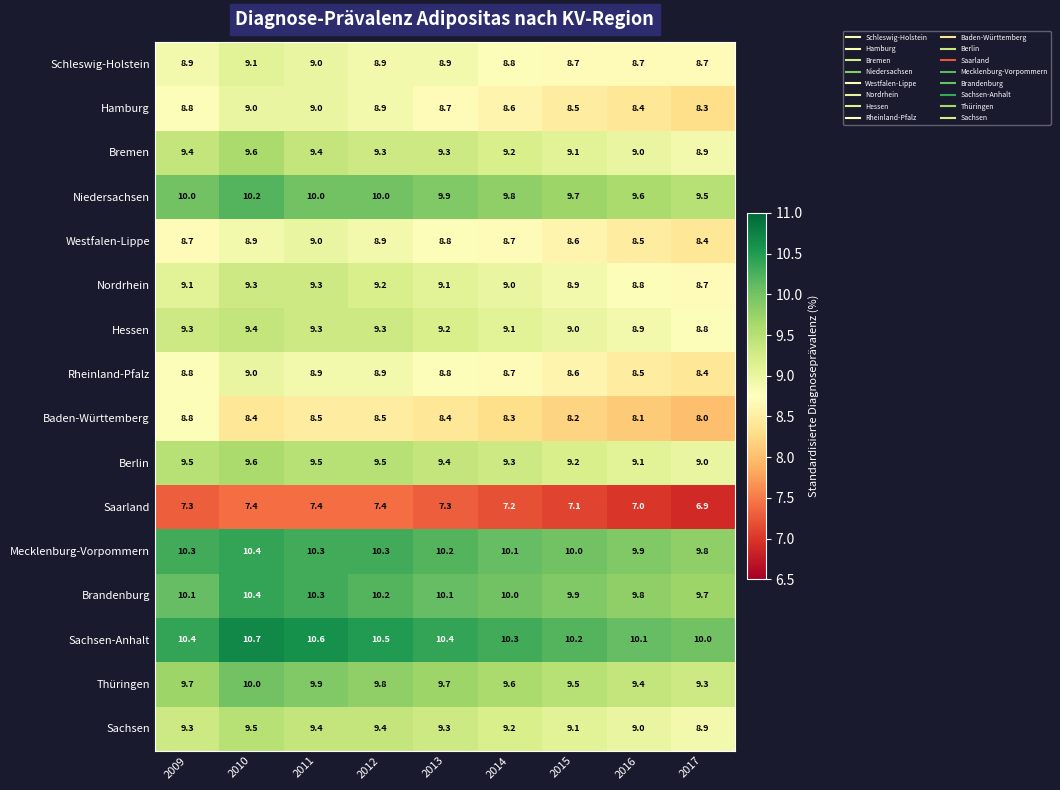

At which category is the sum across all series the highest?

2010